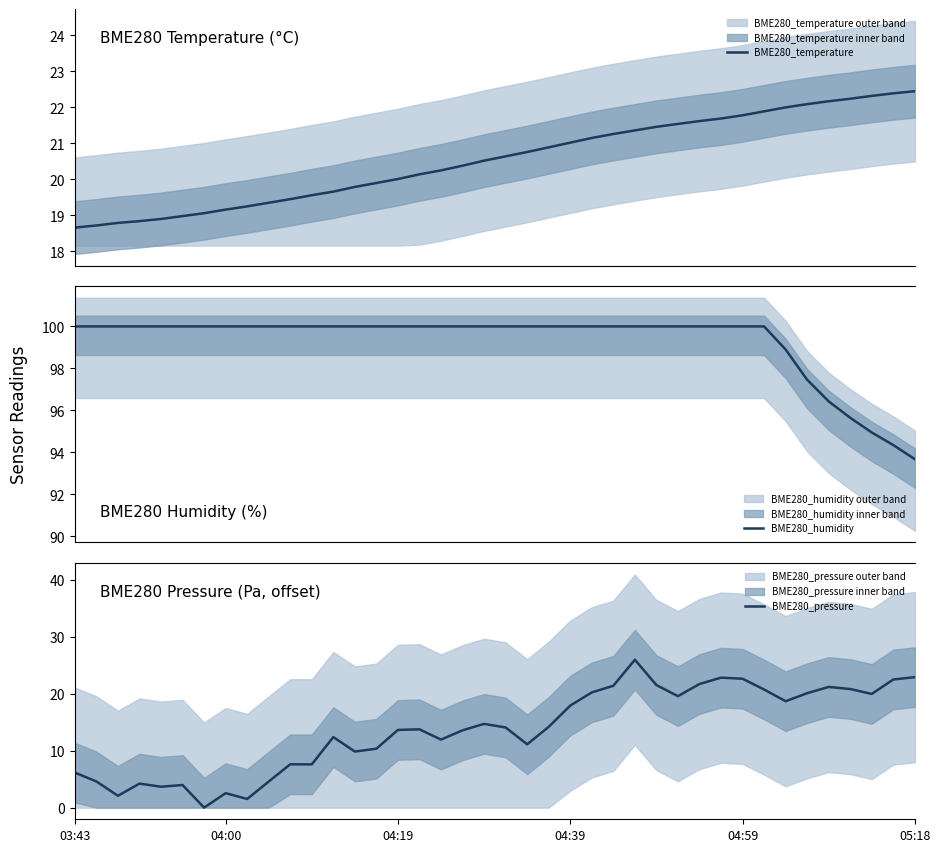

True or false: BME280_temperature and BME280_humidity cross at least once.

False